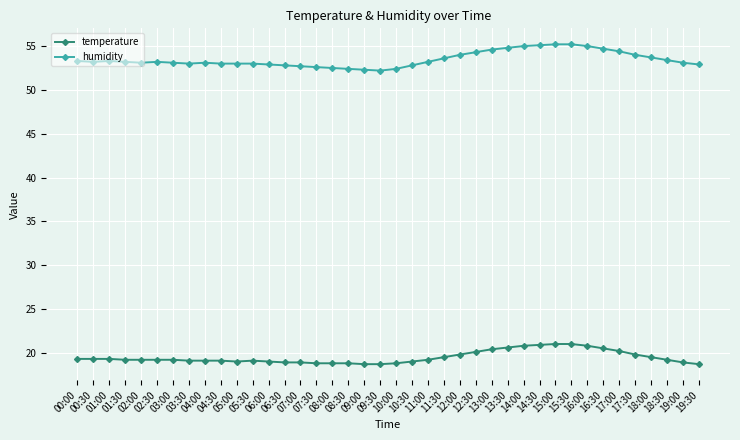

What is the minimum value for humidity?

52.2